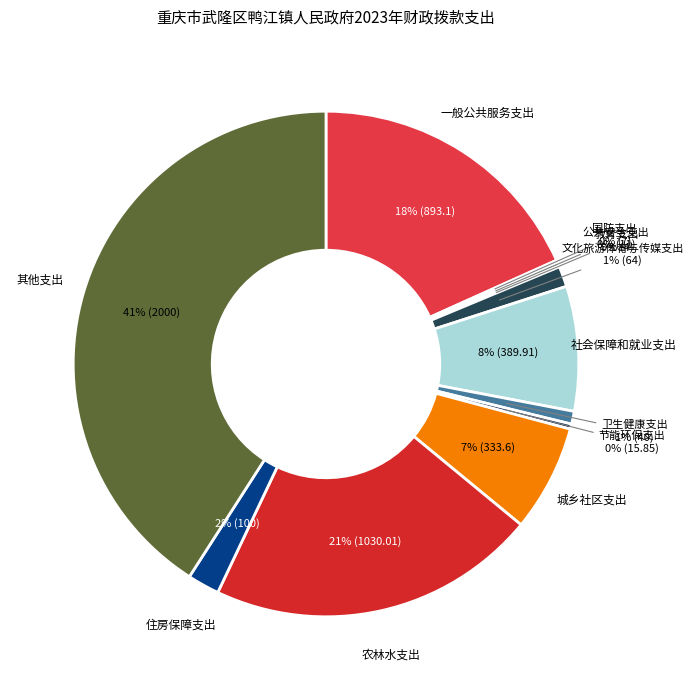

Approximately how many times larger is the value at 城乡社区支出 compared to 社会保障和就业支出?

0.9